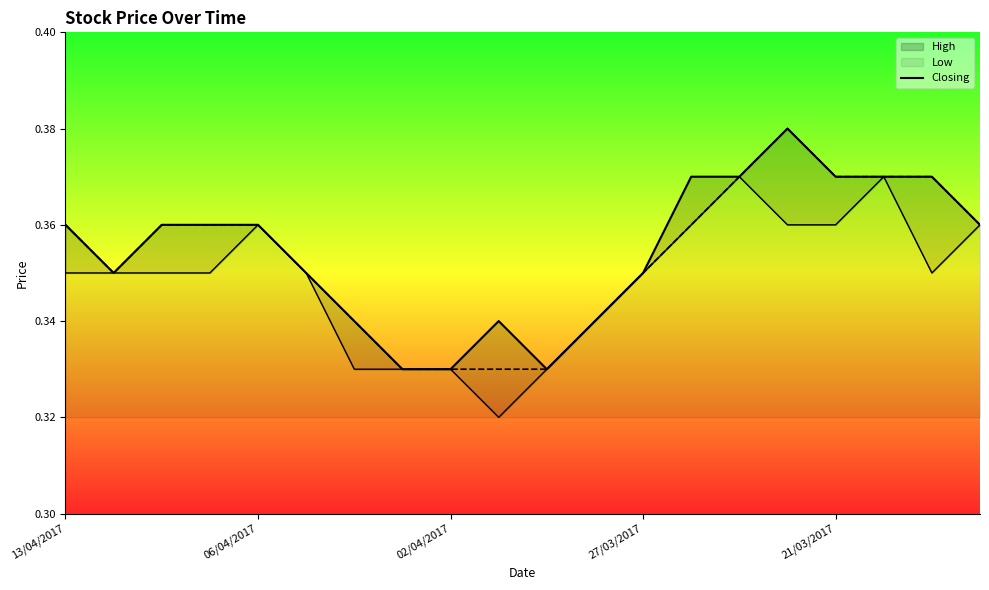

The chart shows a value of 0.3 at 7. True or false?

True